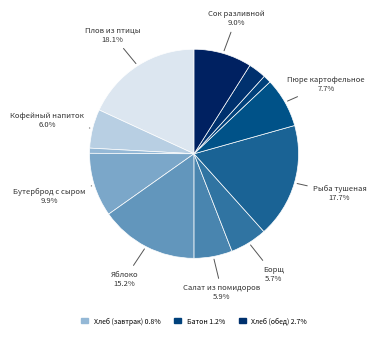

How many segments does this pie chart have?

12